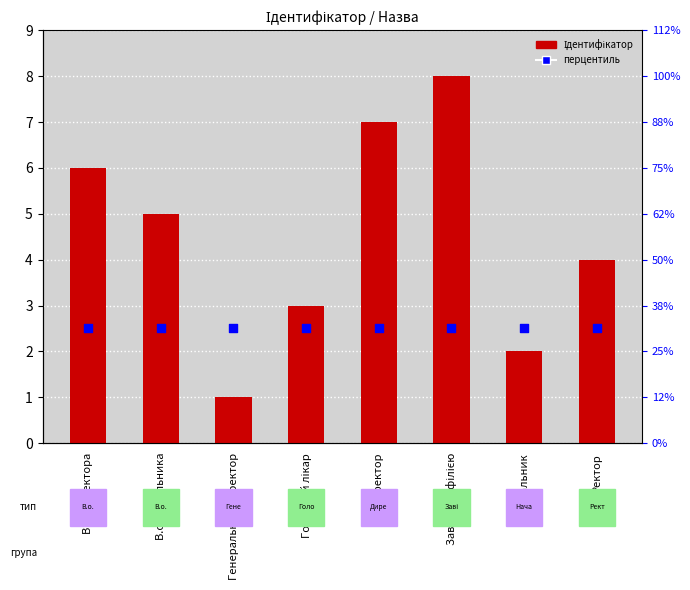

At how many categories does at least one series exceed 7?

1